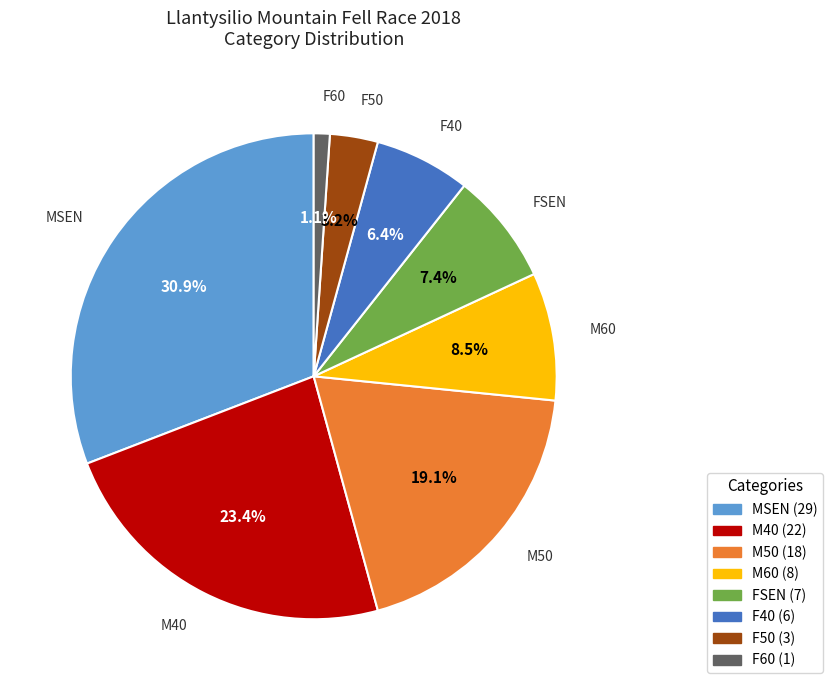

What is the total percentage of M40 and F50?

26.6%